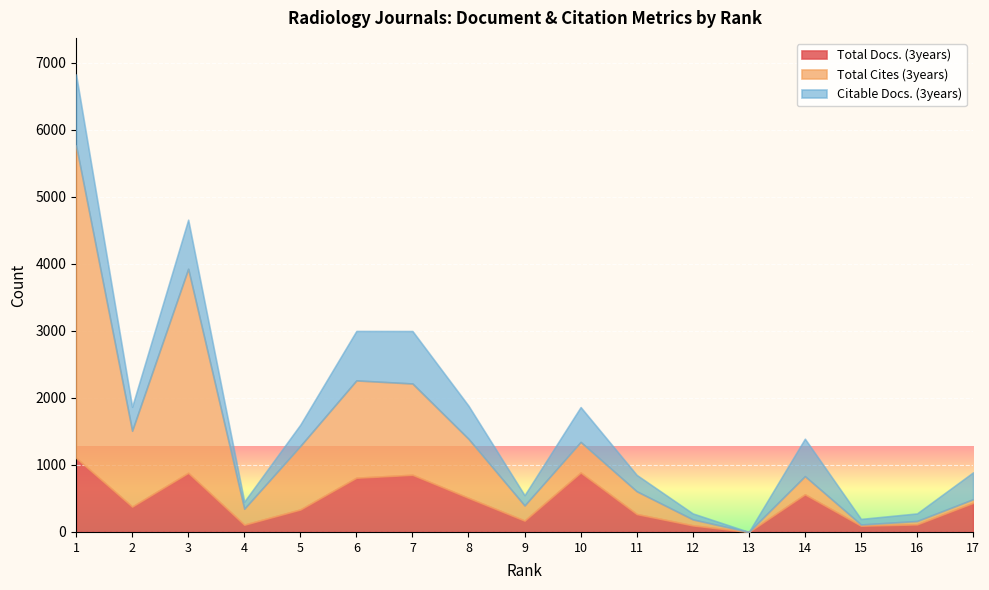

At which category is the sum across all series the highest?

1